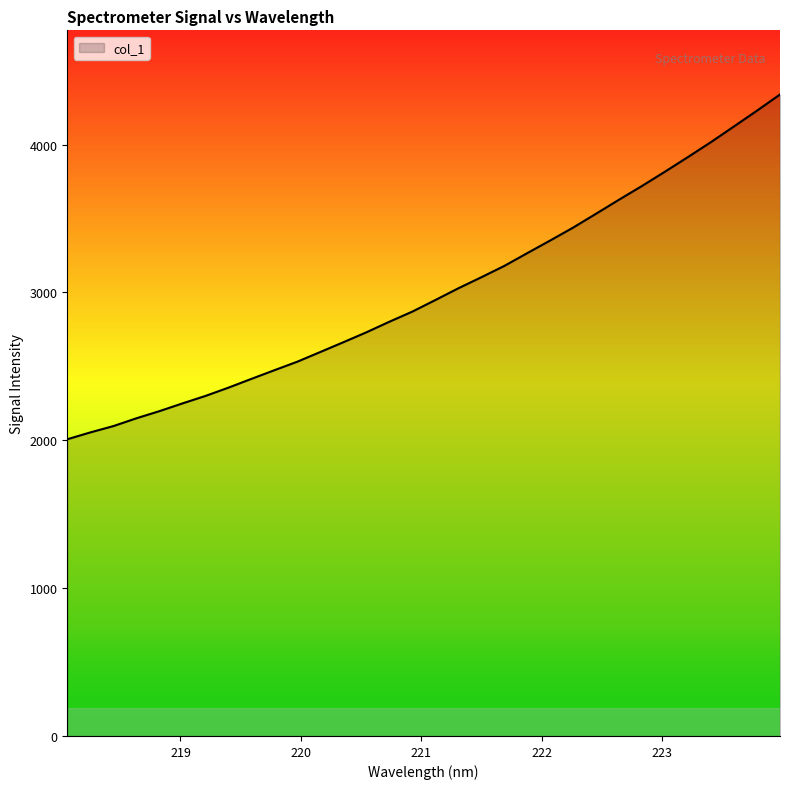

How many lines are shown in the chart?

1